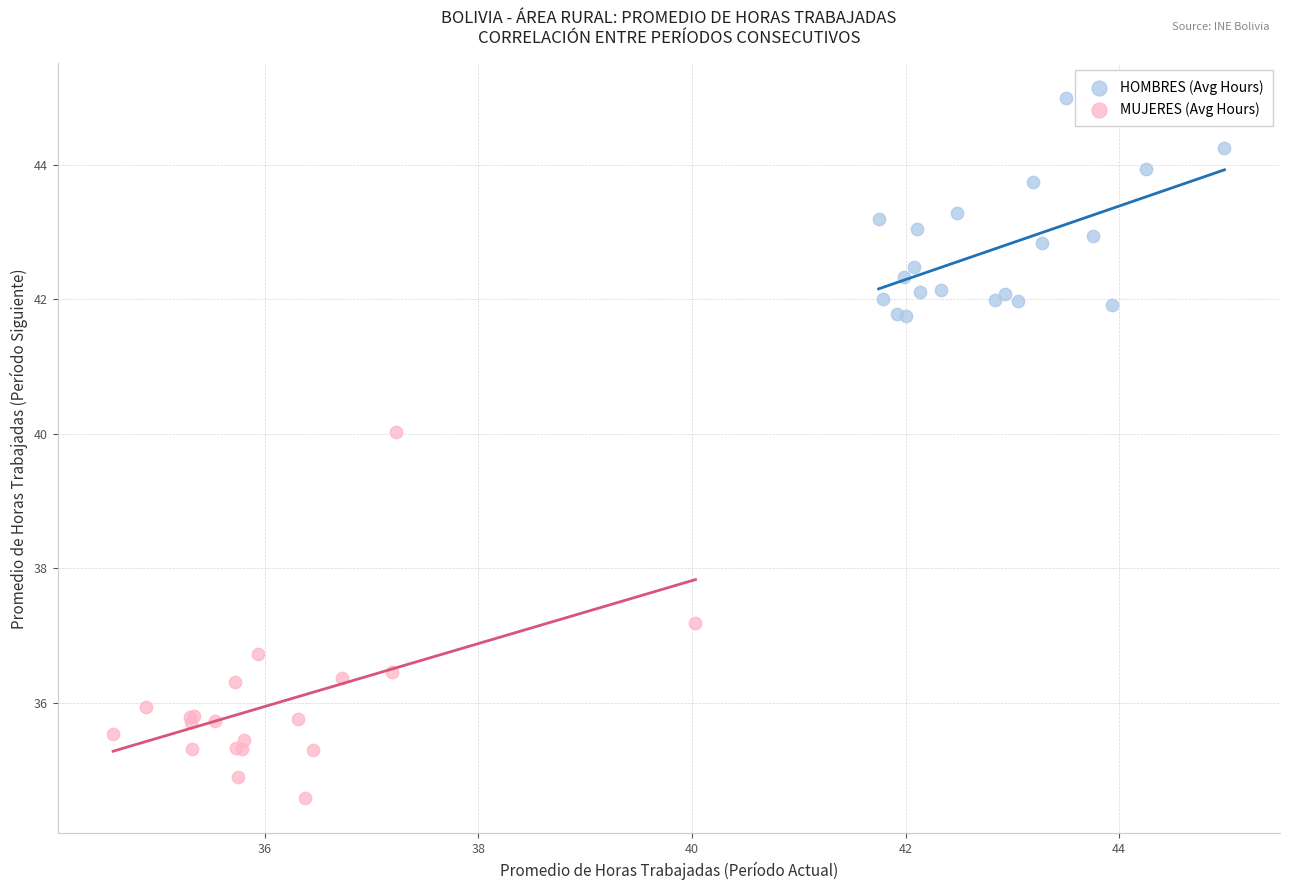

Which series contains the highest Y value?

HOMBRES (Avg Hours)